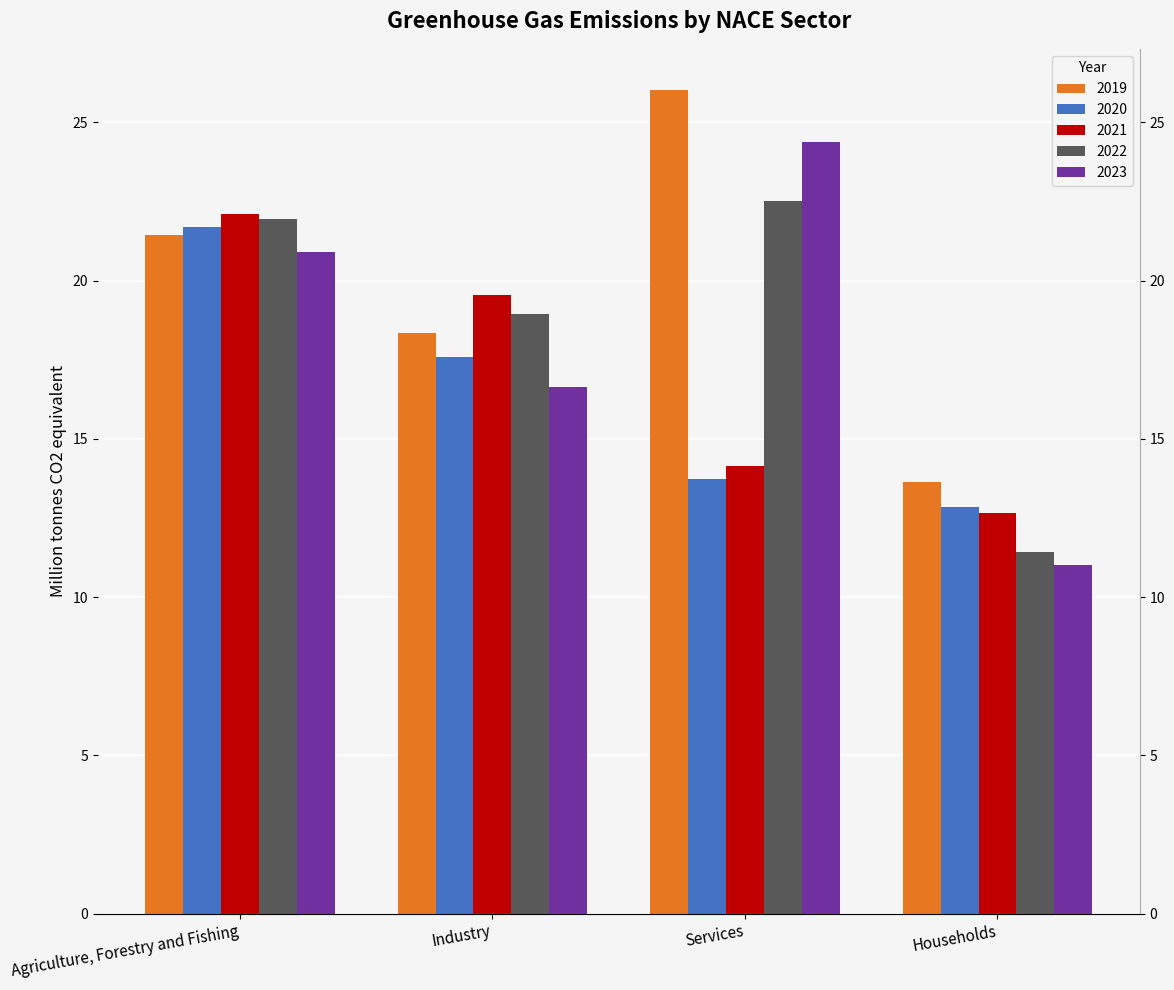

What is the sum of the 2022 values at Households and Industry?

30.4